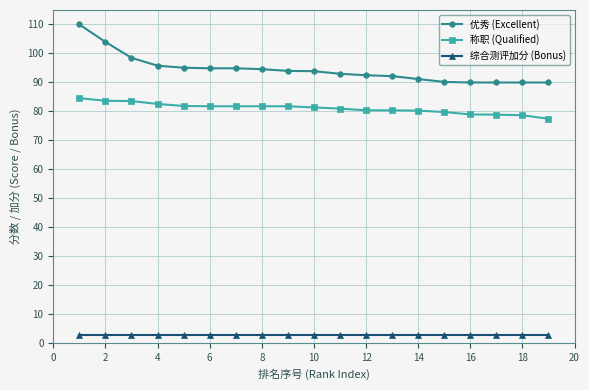

At how many categories does at least one series exceed 8?

19